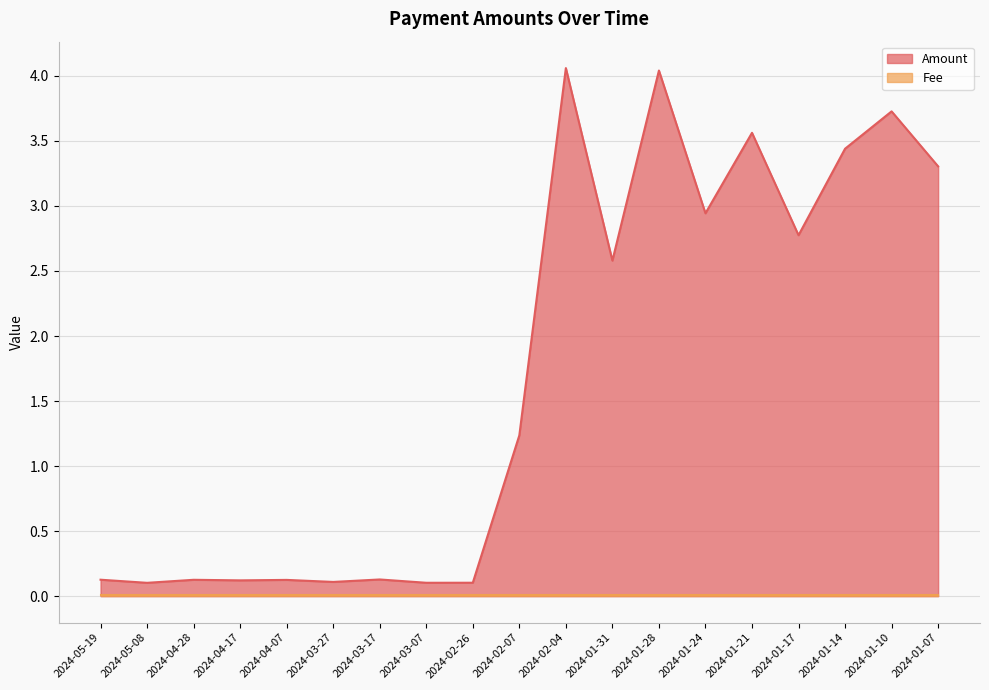

How many points are lower than both their immediate neighbors (excluding endpoints)?

7